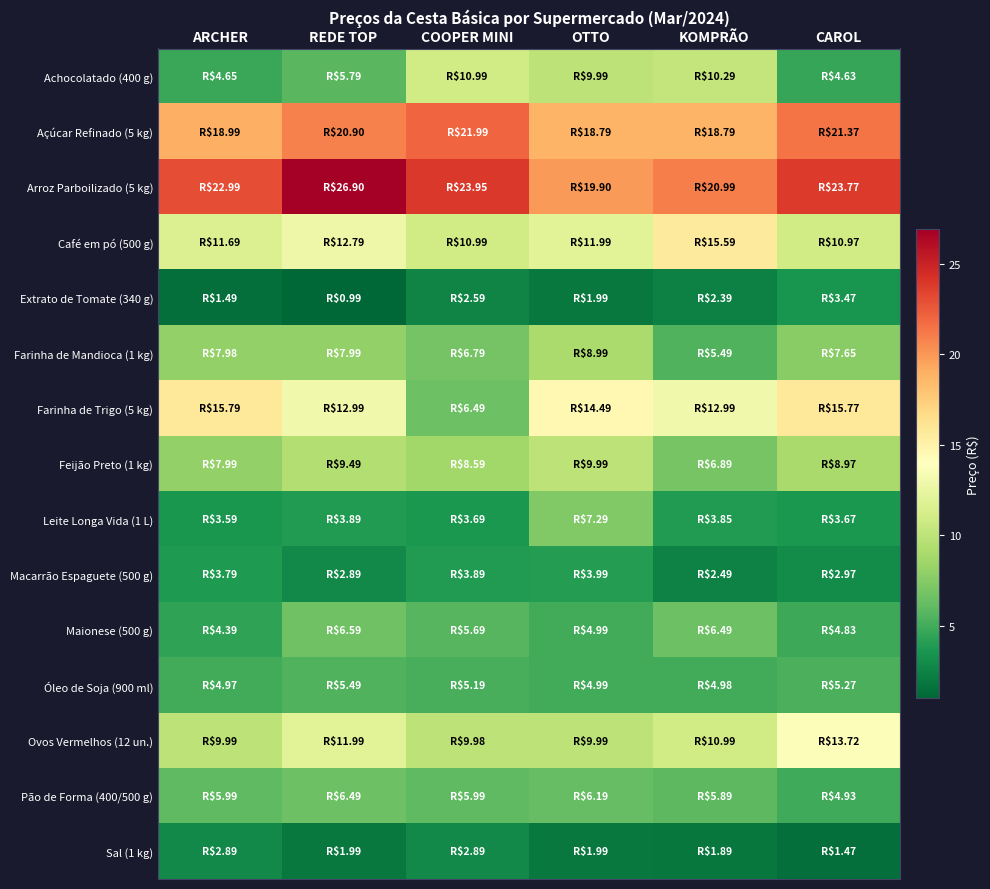

Which series has the largest range (max minus min)?

Farinha de Trigo (5 kg)